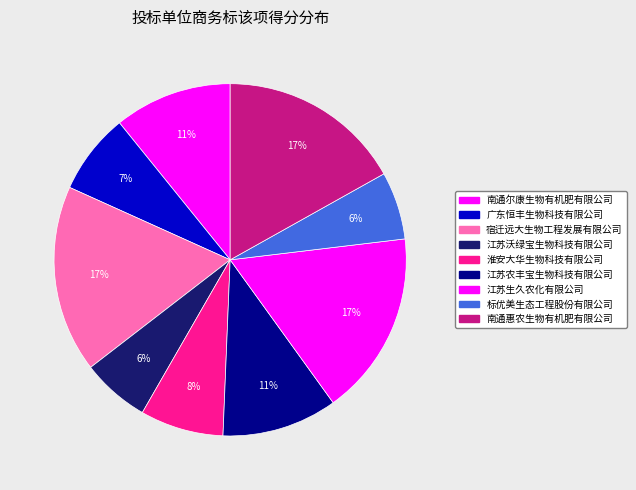

What percentage do 南通尔康生物有机肥有限公司 and 南通惠农生物有机肥有限公司 together represent?

27.7%